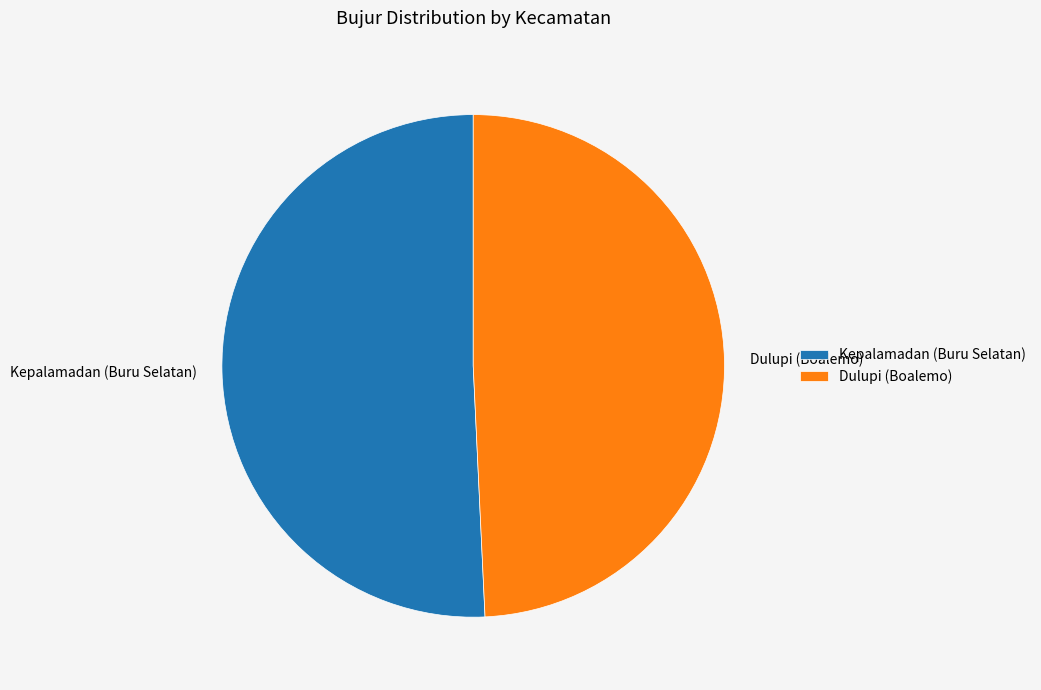

How many segments does this pie chart have?

2